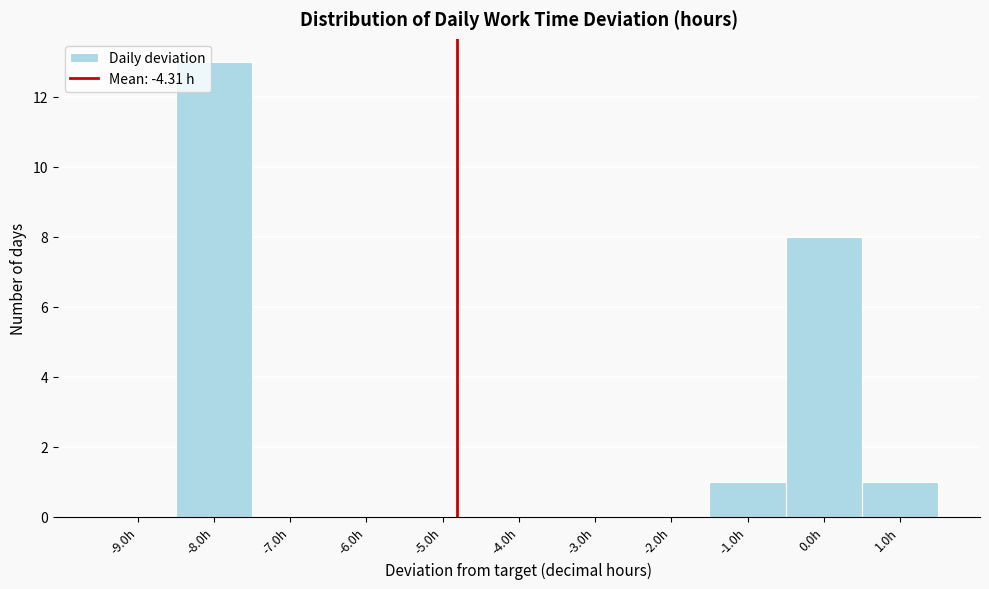

Reading left to right, transcribe all the data shown in this chart.

-9.0h=0	-8.0h=13	-7.0h=0	-6.0h=0	-5.0h=0	-4.0h=0	-3.0h=0	-2.0h=0	-1.0h=1	0.0h=8	1.0h=1